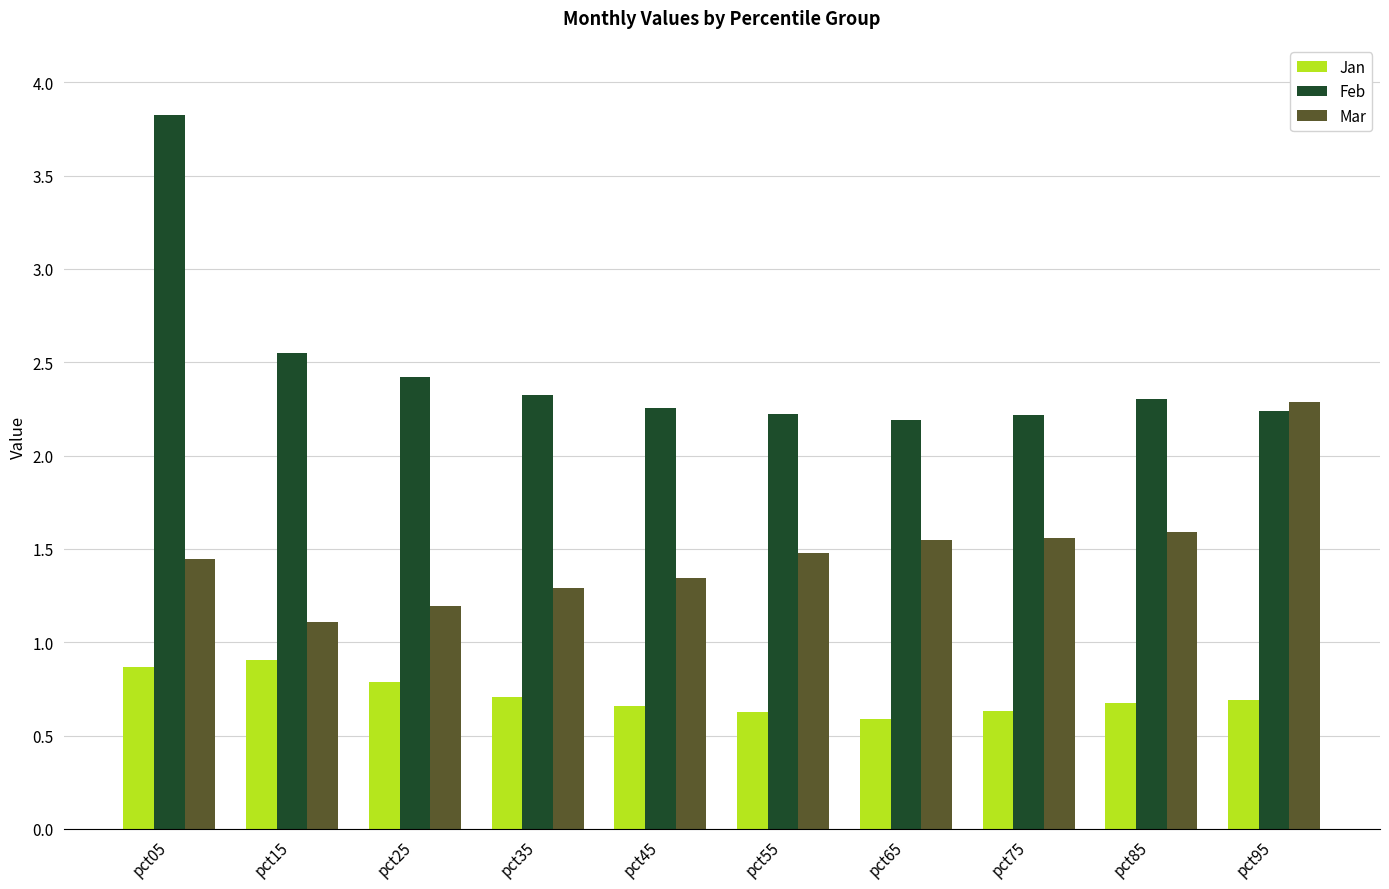

Is the value of Jan at pct45 greater than the value of Mar at pct55?

No